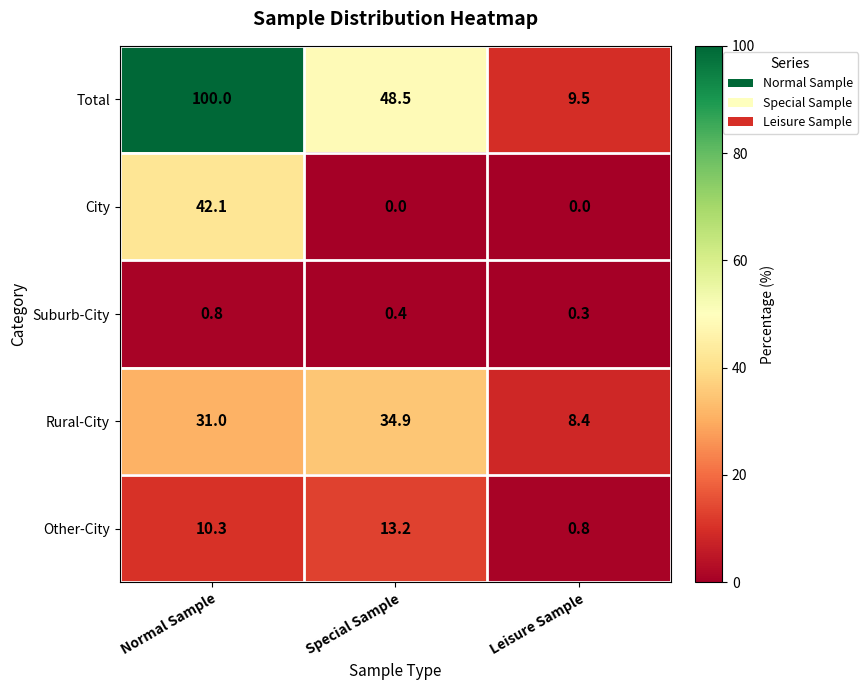

Between Special Sample and Leisure Sample, which series saw the biggest shift?

Total